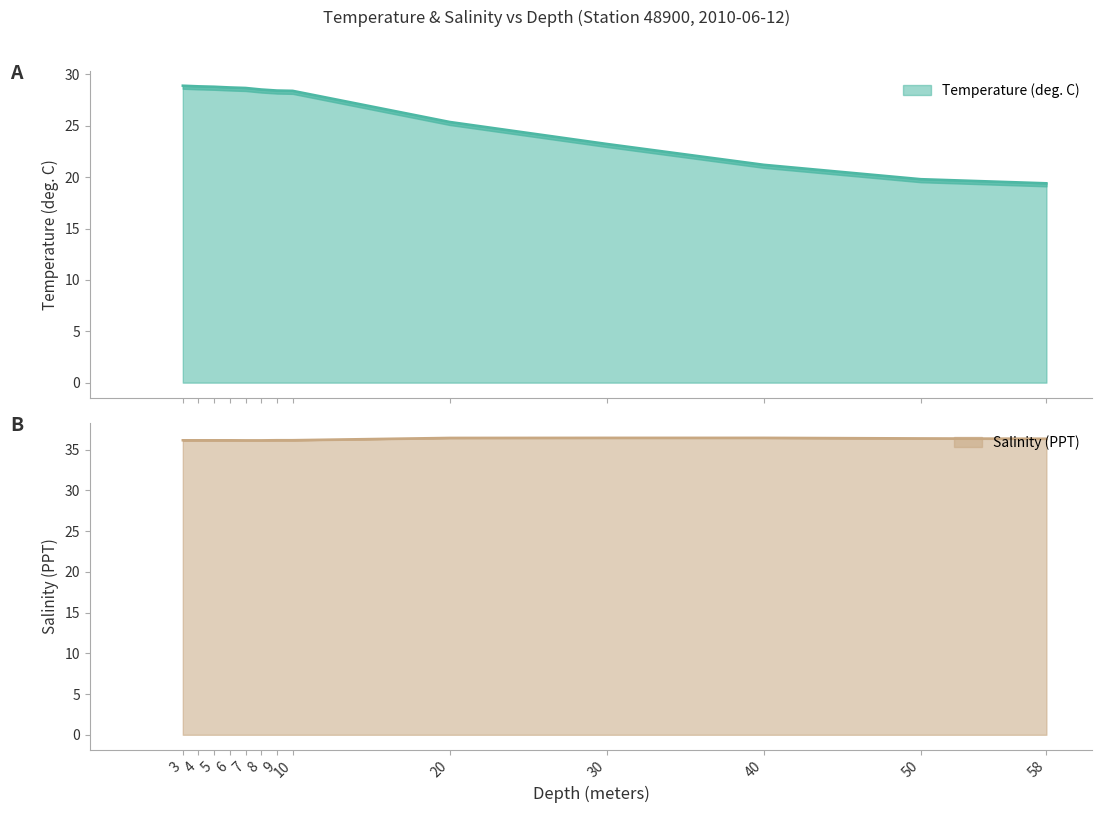

List the series in order of their overall mean, highest first.

Salinity, Temperature